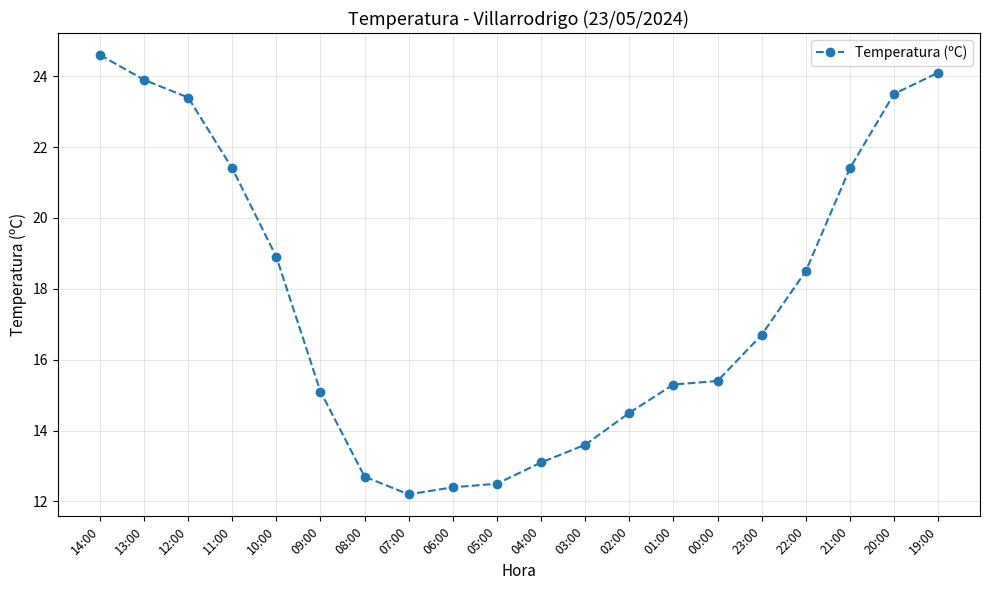

What is the difference between the values at 23:00 and 04:00?

3.6